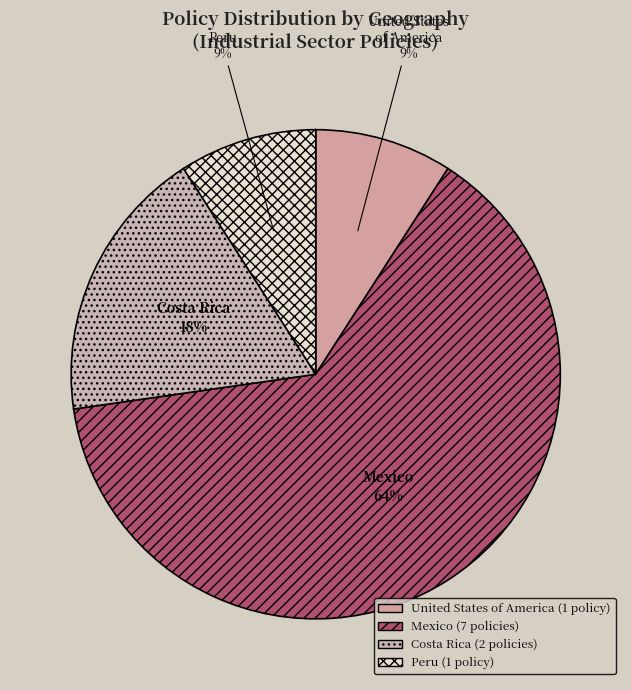

Combined, do Mexico and Peru account for over 50%?

Yes